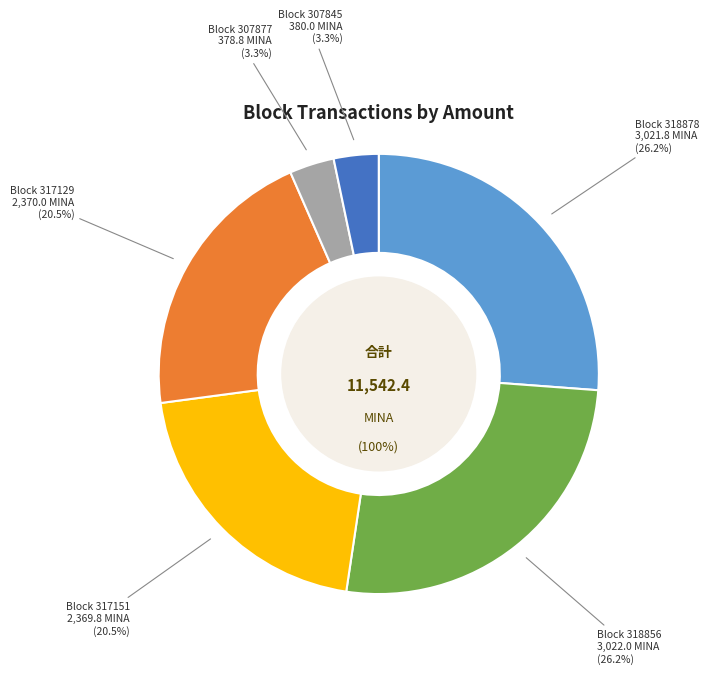

Which slice is the largest?

318856